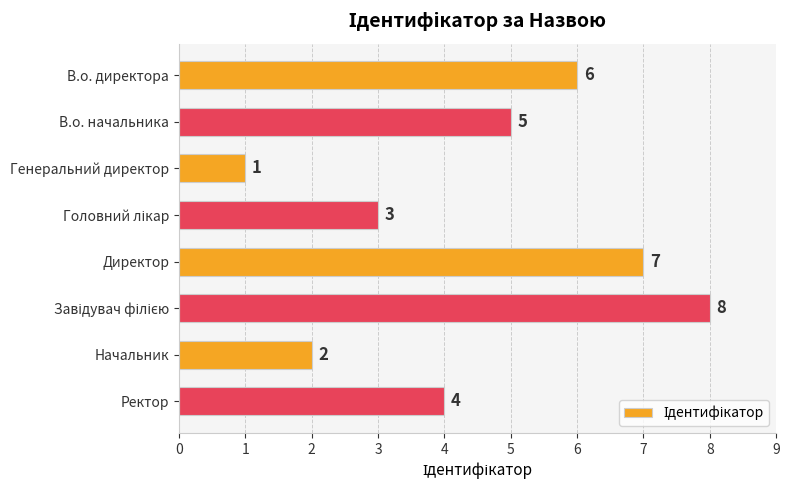

The value at В.о. начальника is 5. True or false?

True